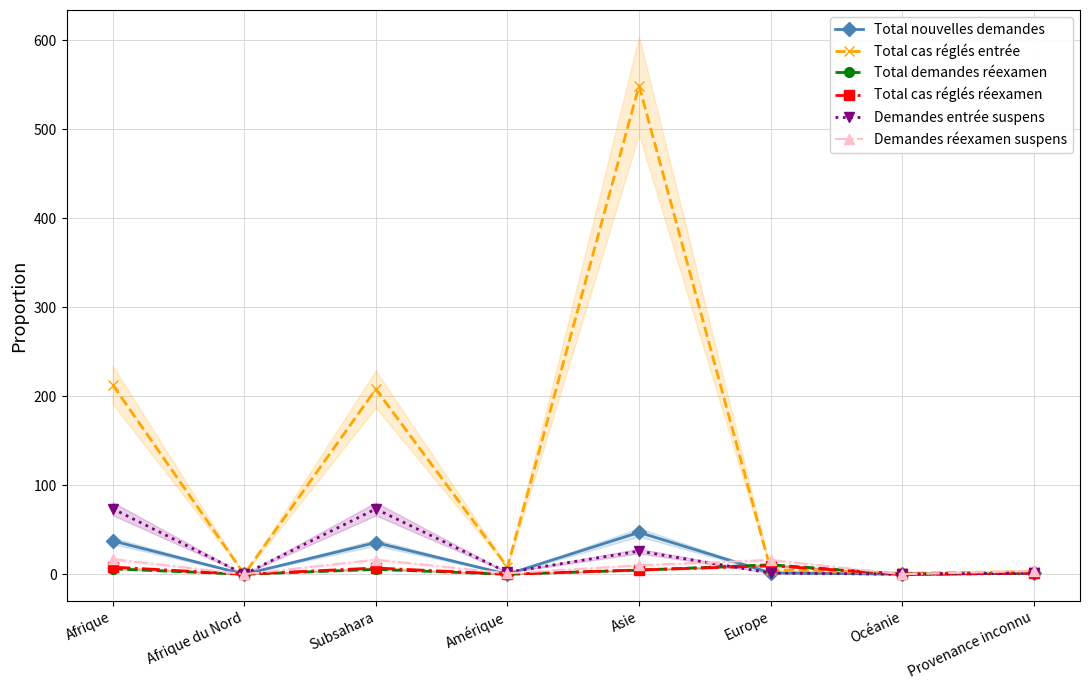

Which category has the highest value in the Total cas réglés entrée series?

Asie